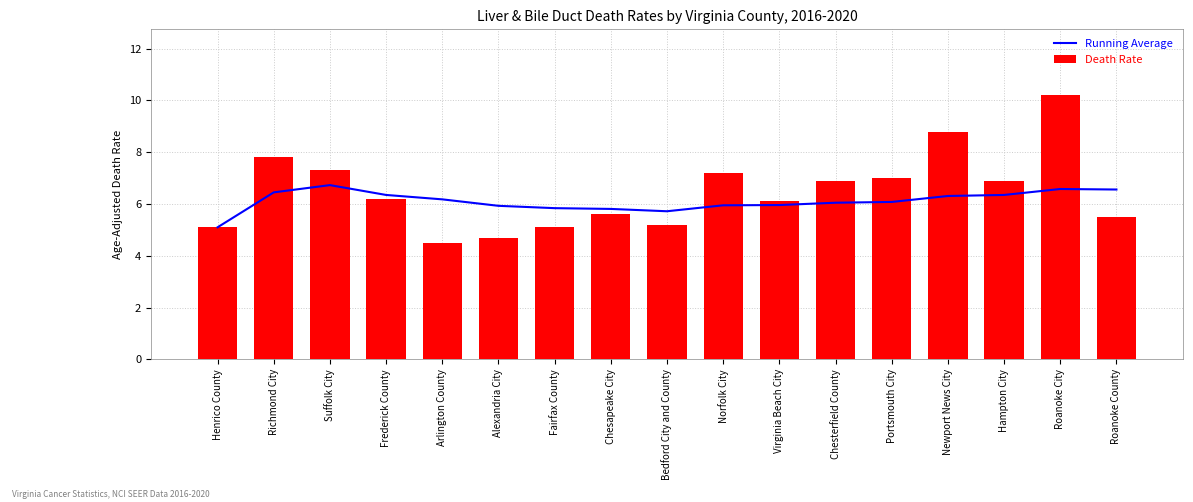

What is the label of the 13th bar from the left?

Portsmouth City